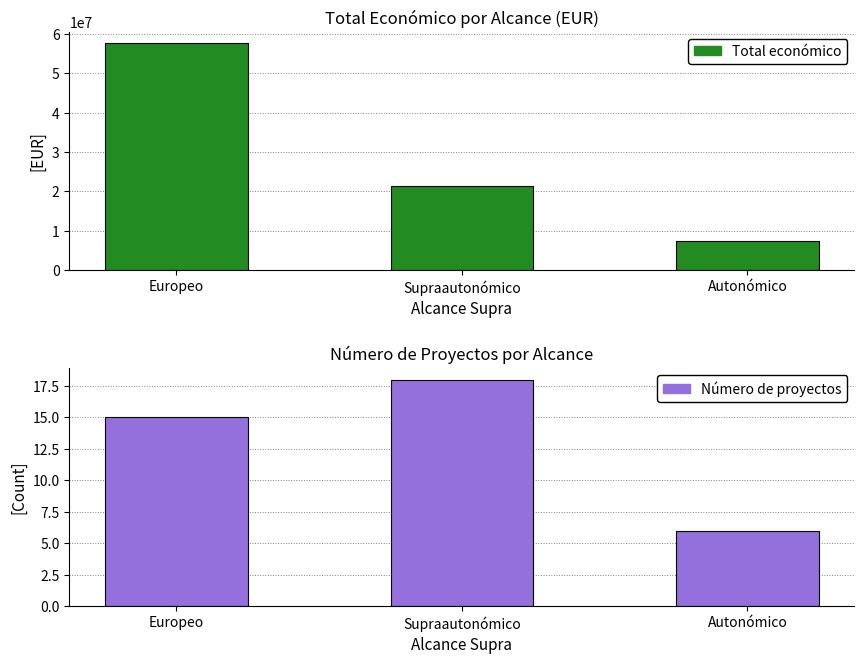

Between Supraautonómico and Europeo, which is larger?

Europeo